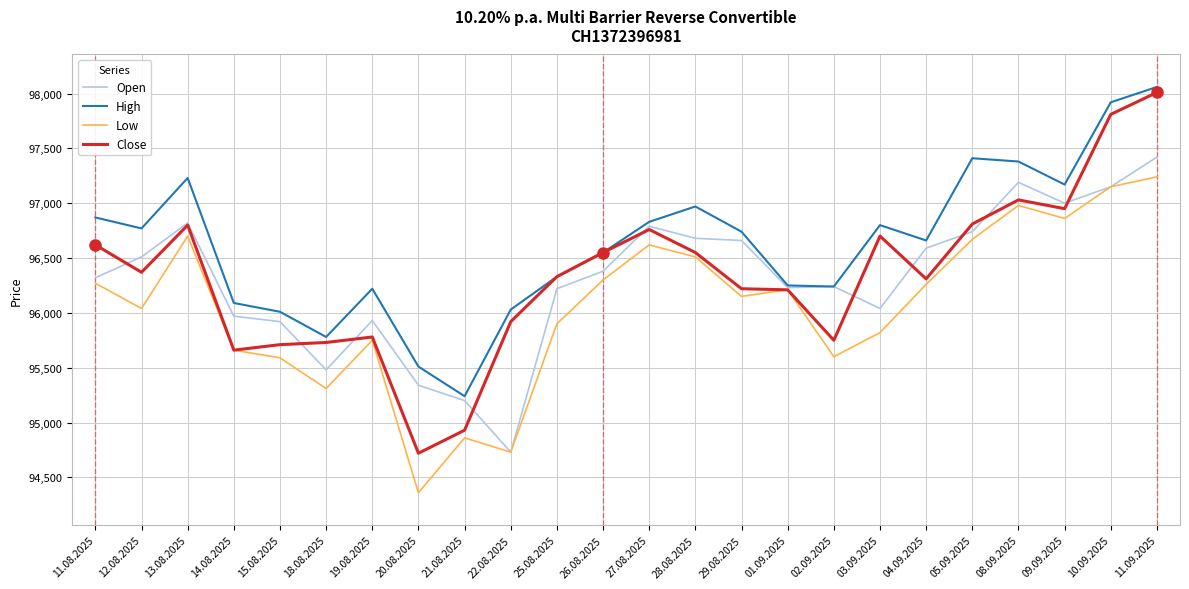

At 04.09.2025, list the series in order from smallest to largest.

Low, Close, Open, High